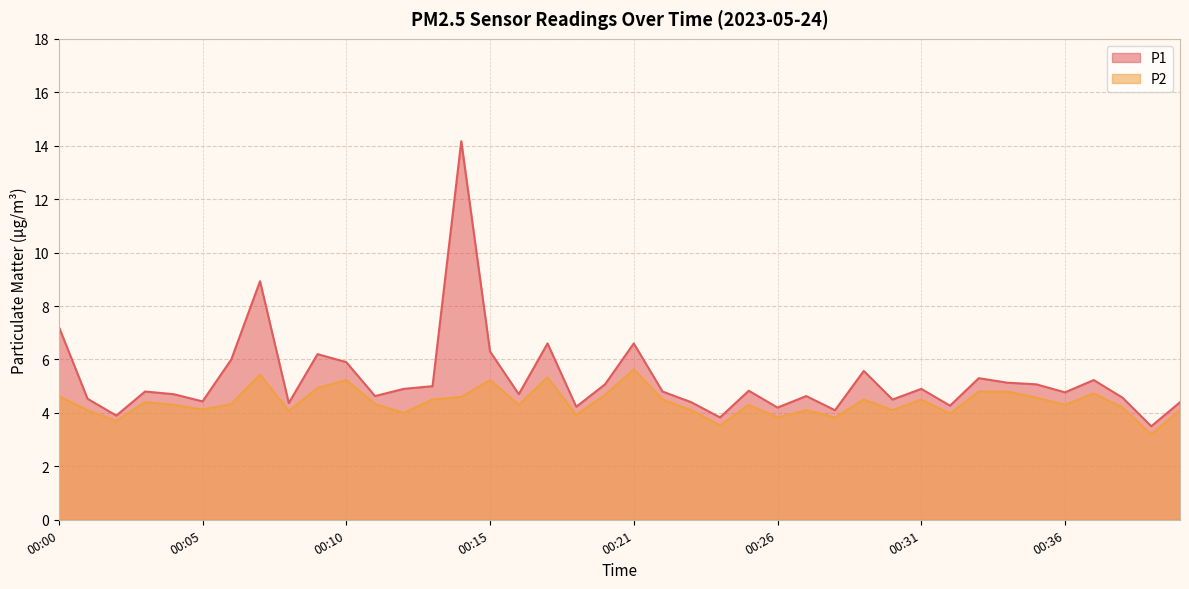

At which category does P1 reach its first local valley?

00:02